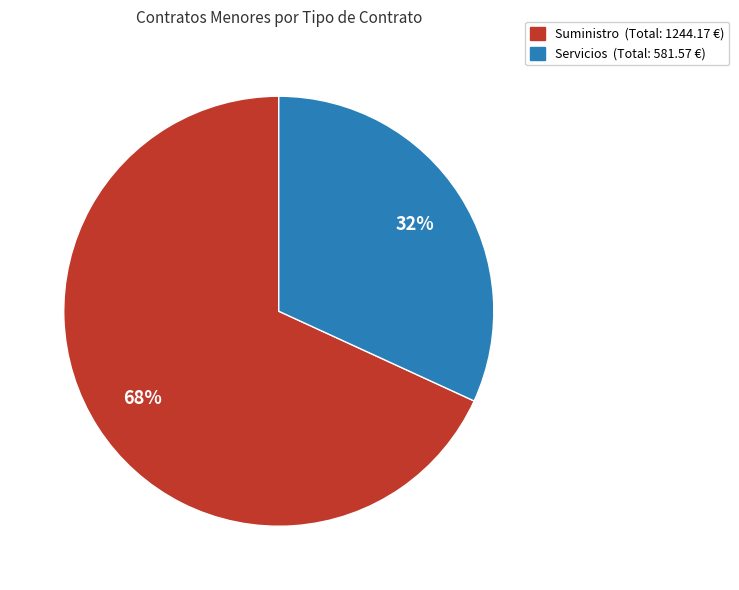

Is there a majority slice in this chart?

Yes